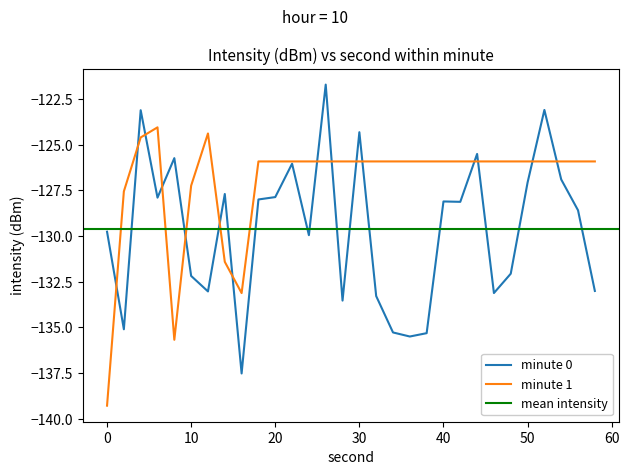

How many data points in minute 0 are less than -128?

17